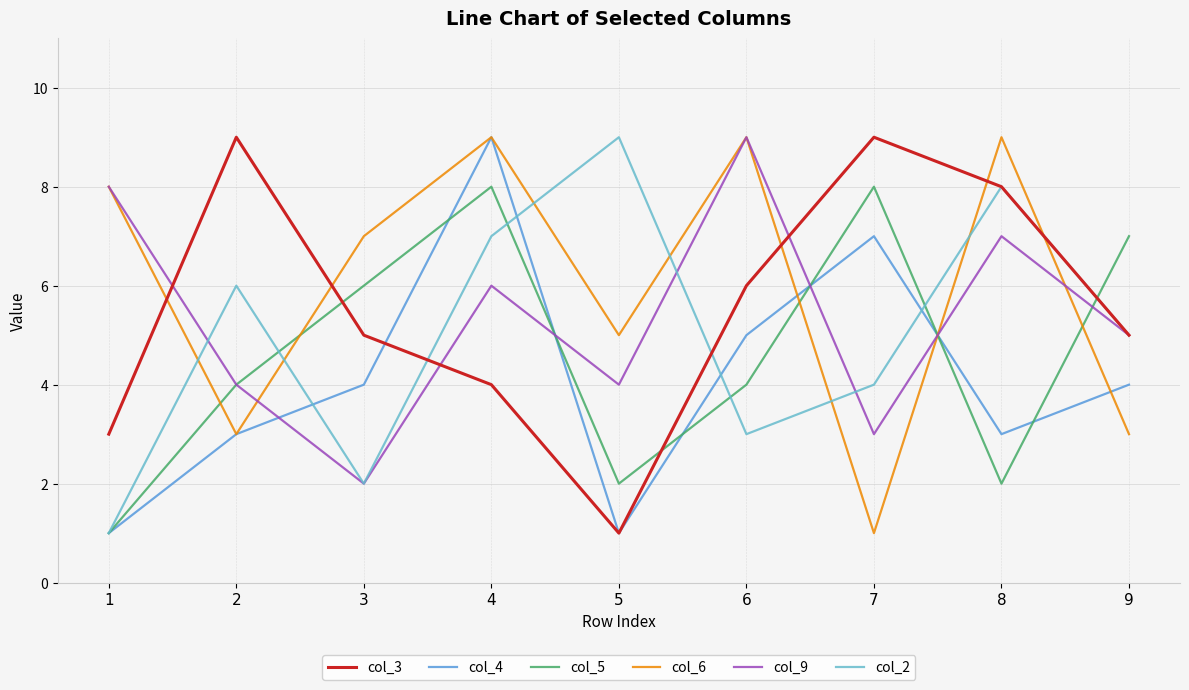

Between which two adjacent categories do col_2 and col_9 first intersect?

1 and 2